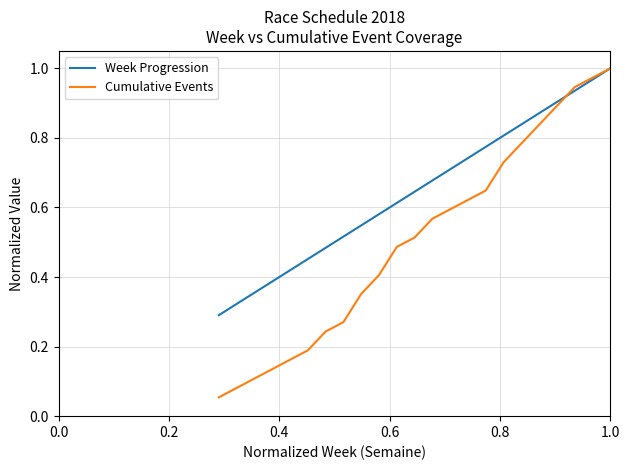

What is the sum of all Cumulative Events values?

11.5